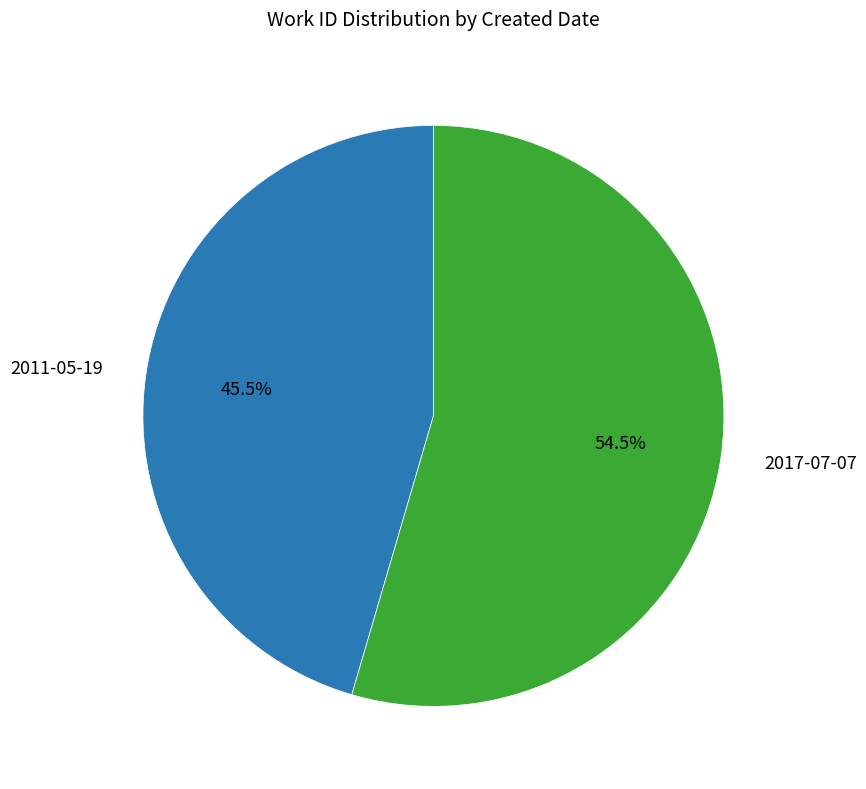

Is there a majority slice in this chart?

Yes